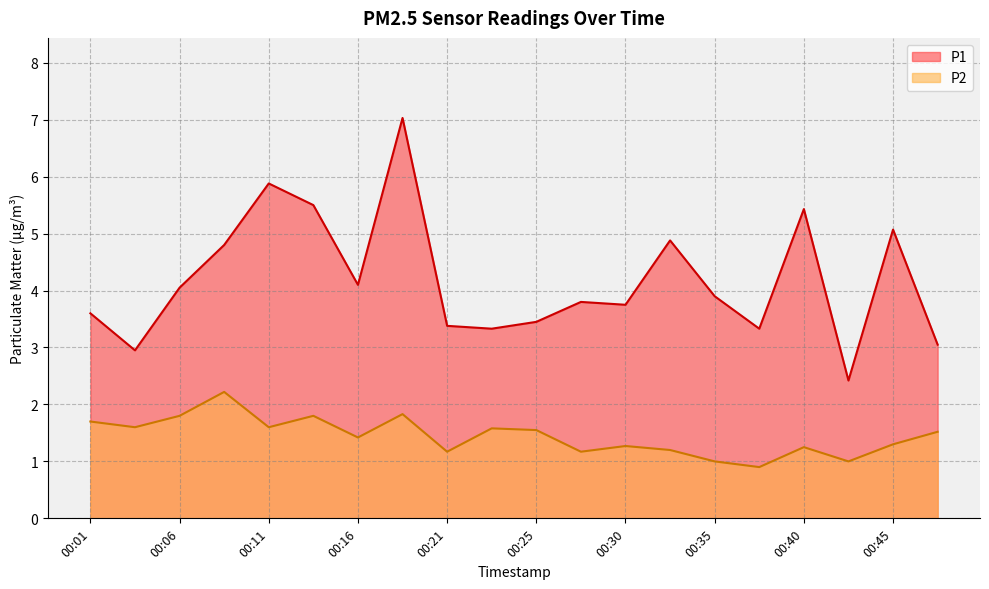

What is the difference between the highest and lowest values at 00:06?

2.2